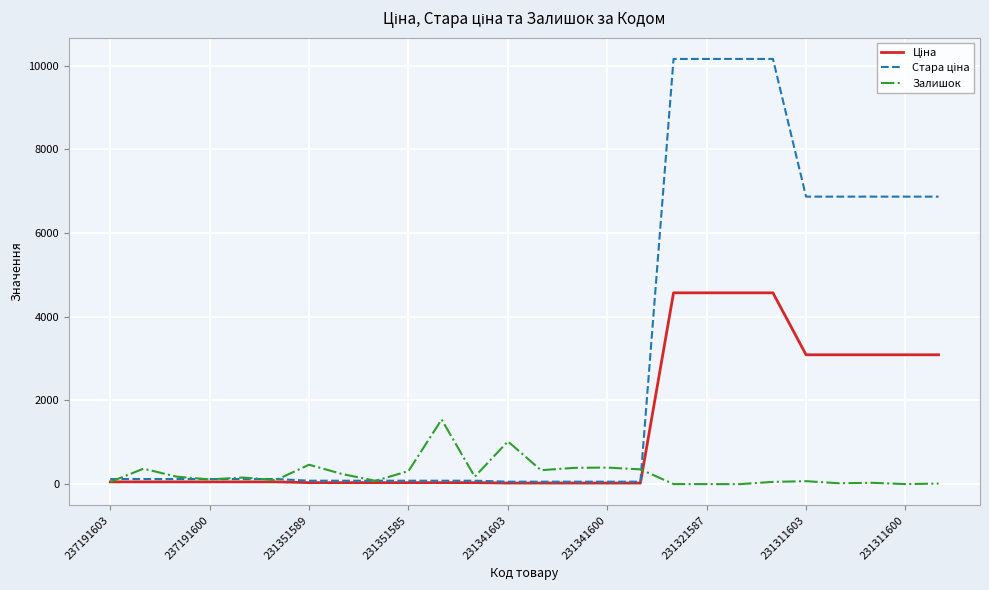

What is the greatest value displayed?

10158.6